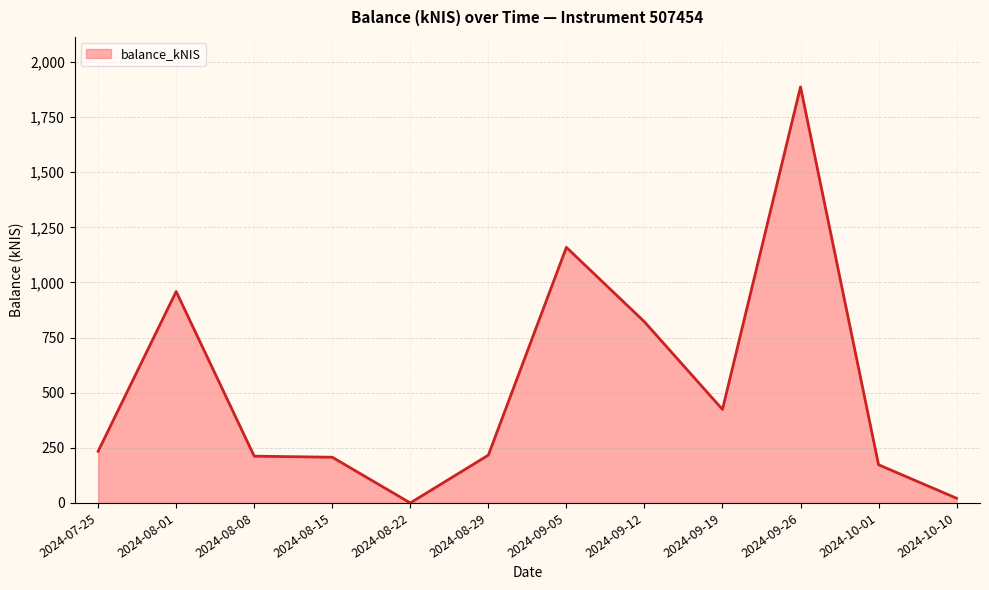

What is the difference between the values at 2024-08-29 and 2024-09-12?

605.0